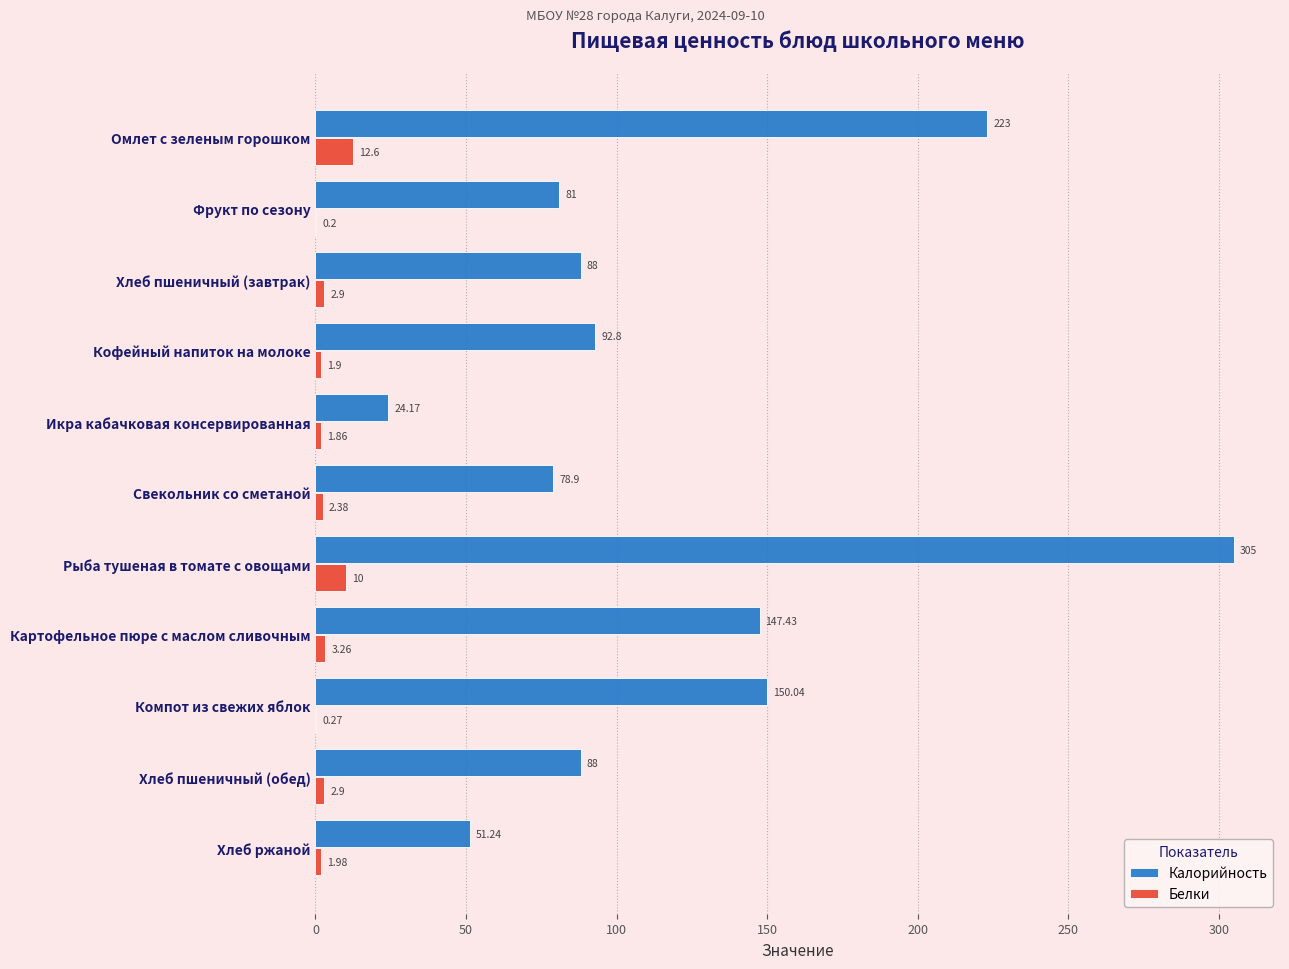

How many distinct data groups are displayed?

2